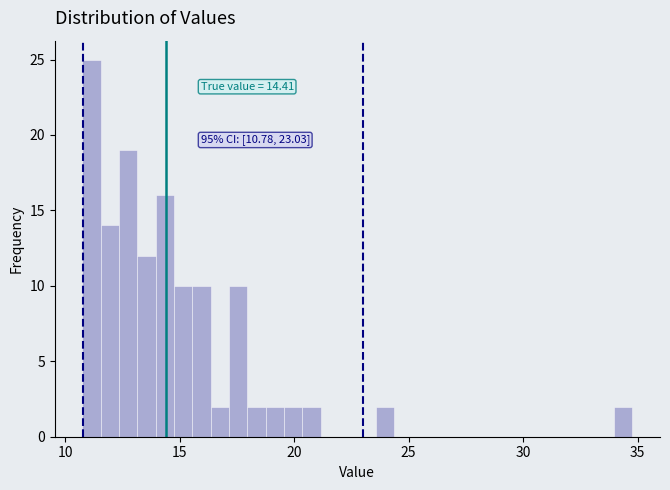

Read against the x-axis, roughly where is the centre of the tallest bar?

11.0